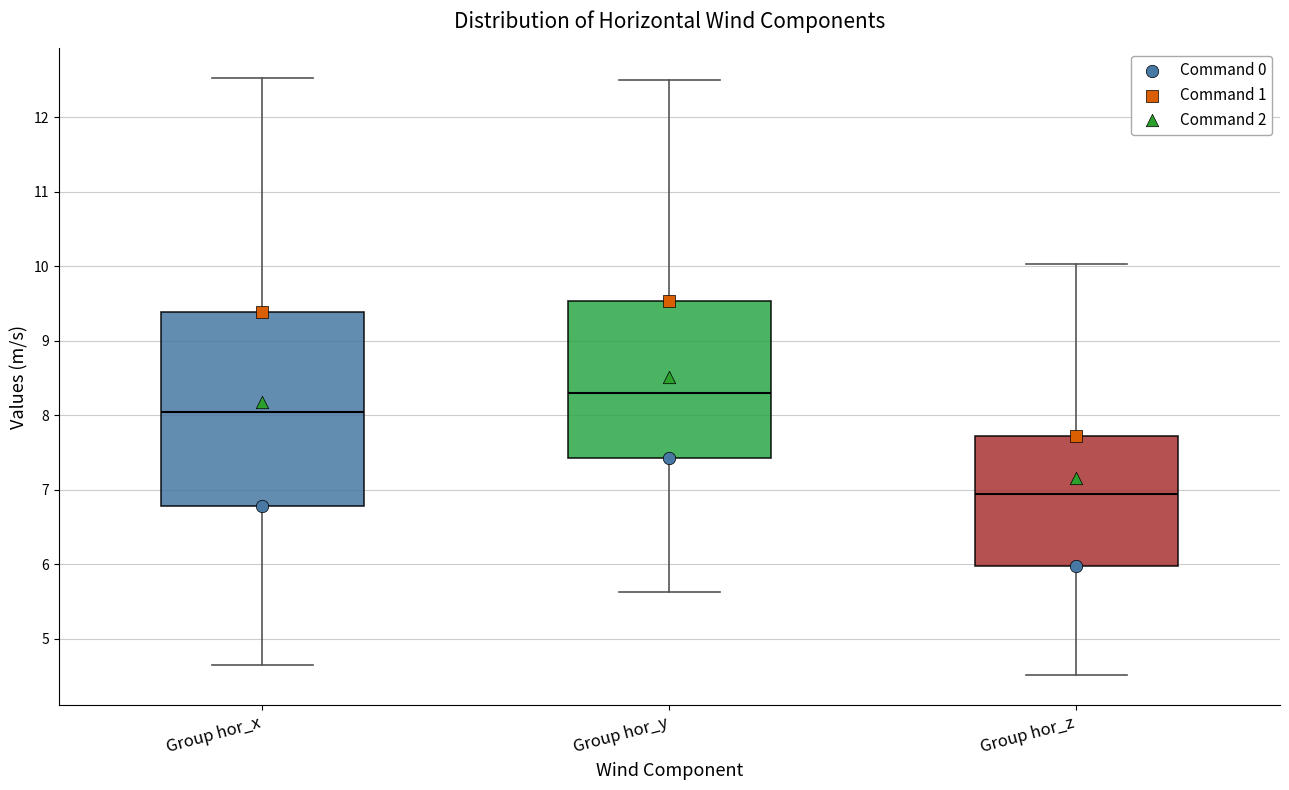

Where does the lower whisker of the box for Group hor_x end on the y-axis? The values are not printed on the chart, so give them approximately, as read against the axis.

4.6